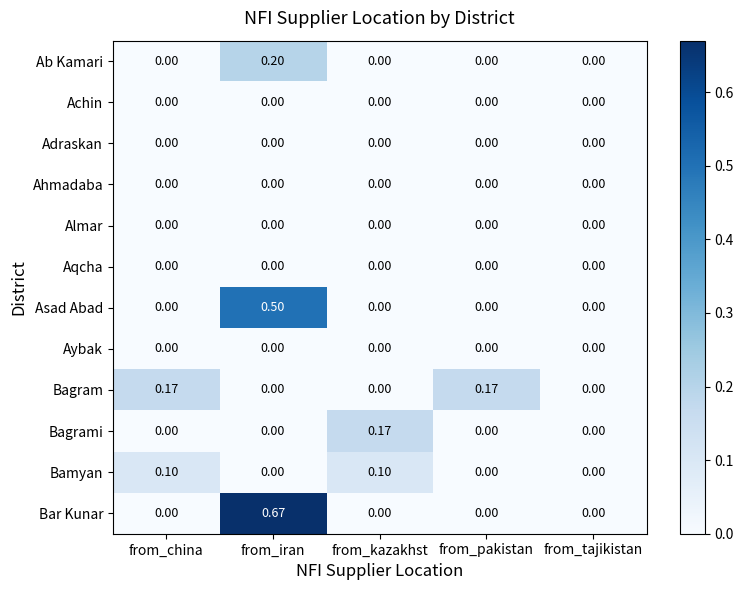

Which series has the largest total across all categories?

Bar Kunar